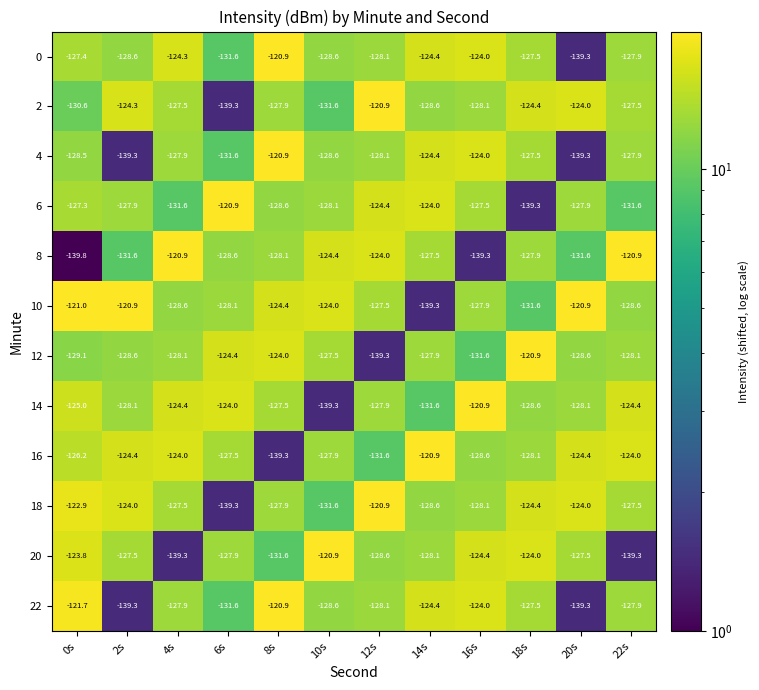

What is the sum of the 6 values at 8s and 16s?

-256.1